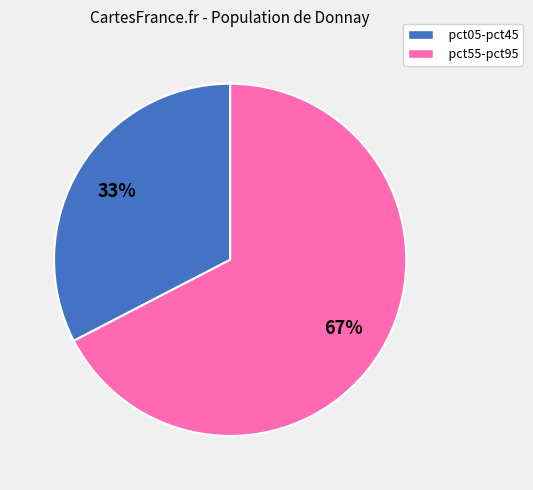

To the nearest percent, what is the average slice percentage?

50%